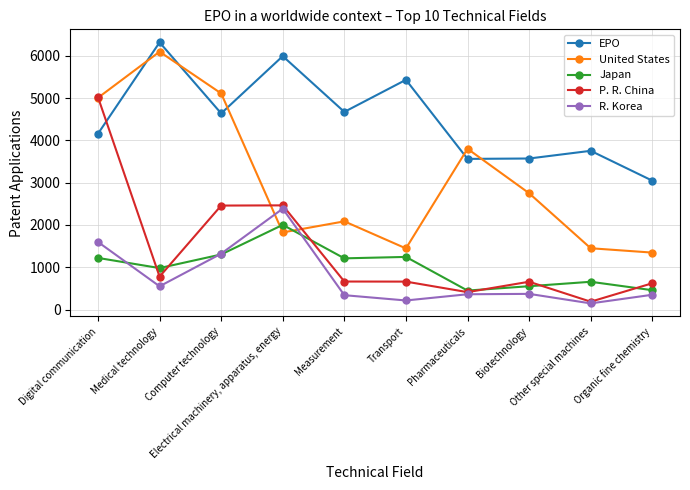

Rank the series at Medical technology from highest to lowest value.

EPO, United States, Japan, P. R. China, R. Korea